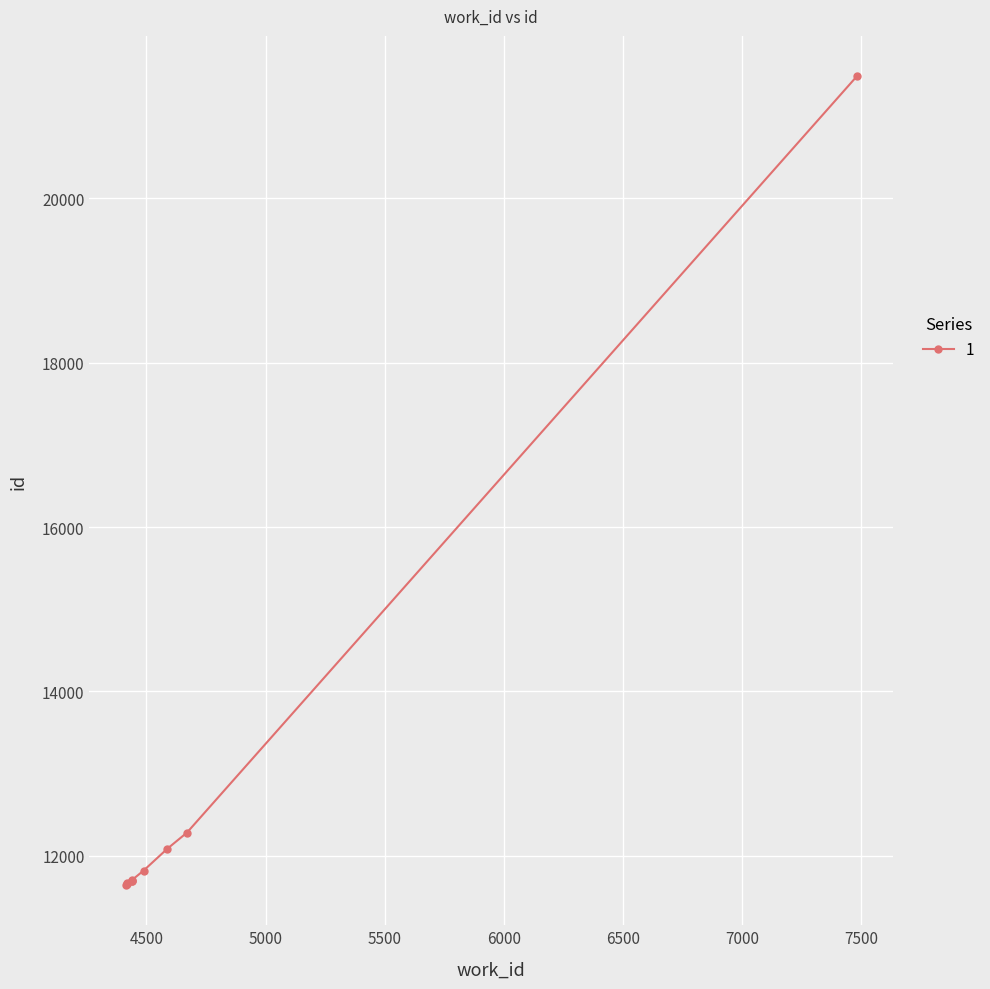

What is the difference between the values at 4441 and 4670?

573